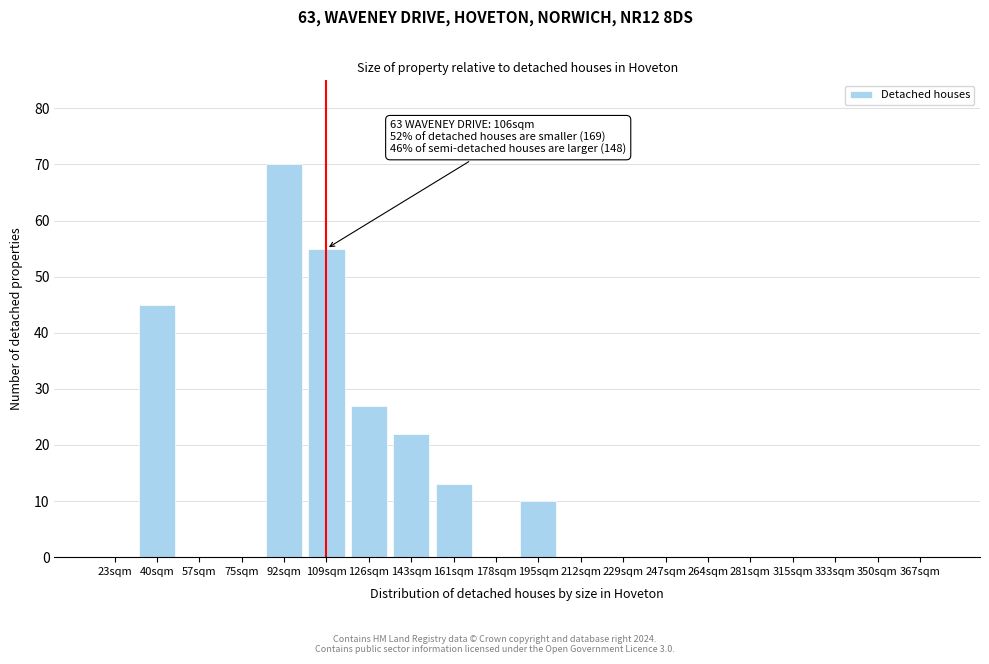

Reading left to right, extract all data points from this chart.

23sqm=0	40sqm=45	57sqm=0	75sqm=0	92sqm=70	109sqm=55	126sqm=27	143sqm=22	161sqm=13	178sqm=0	195sqm=10	212sqm=0	229sqm=0	247sqm=0	264sqm=0	281sqm=0	315sqm=0	333sqm=0	350sqm=0	367sqm=0